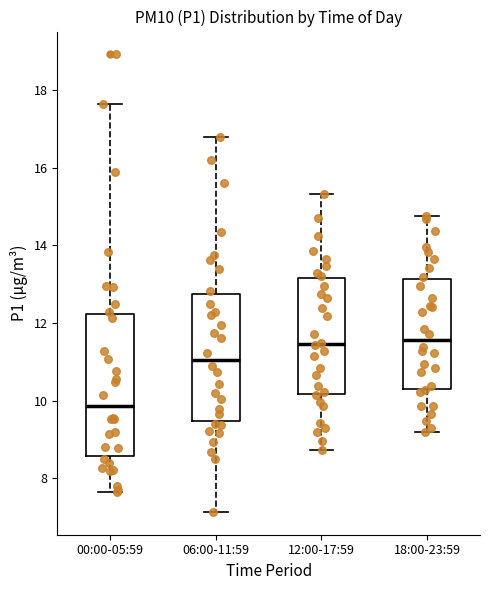

Reading left to right, read every box against the y-axis: the position of its median line, the range the box covers, and the ends of its whiskers. The values are not printed on the chart, so give them approximately, as read against the axis.

00:00-05:59: median 9.8, box 8.6 to 12.2, whiskers 7.6 to 17.6
06:00-11:59: median 11.0, box 9.4 to 12.8, whiskers 7.2 to 16.8
12:00-17:59: median 11.4, box 10.2 to 13.2, whiskers 8.8 to 15.4
18:00-23:59: median 11.6, box 10.4 to 13.2, whiskers 9.2 to 14.8